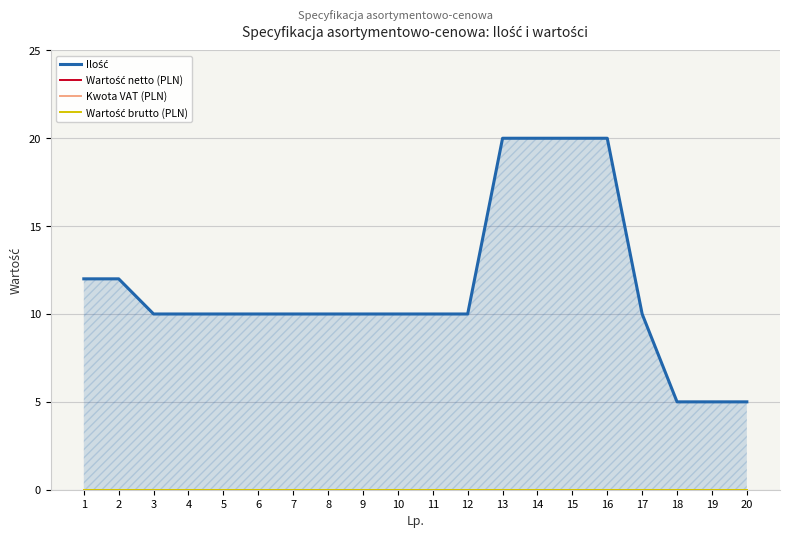

At how many categories does at least one series exceed 13?

4